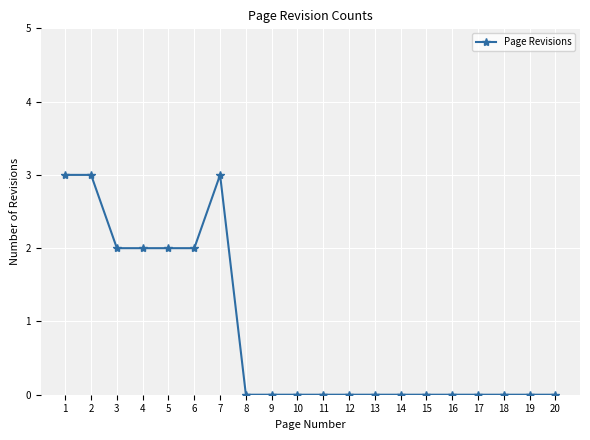

How many values are between 0 and 2?

17